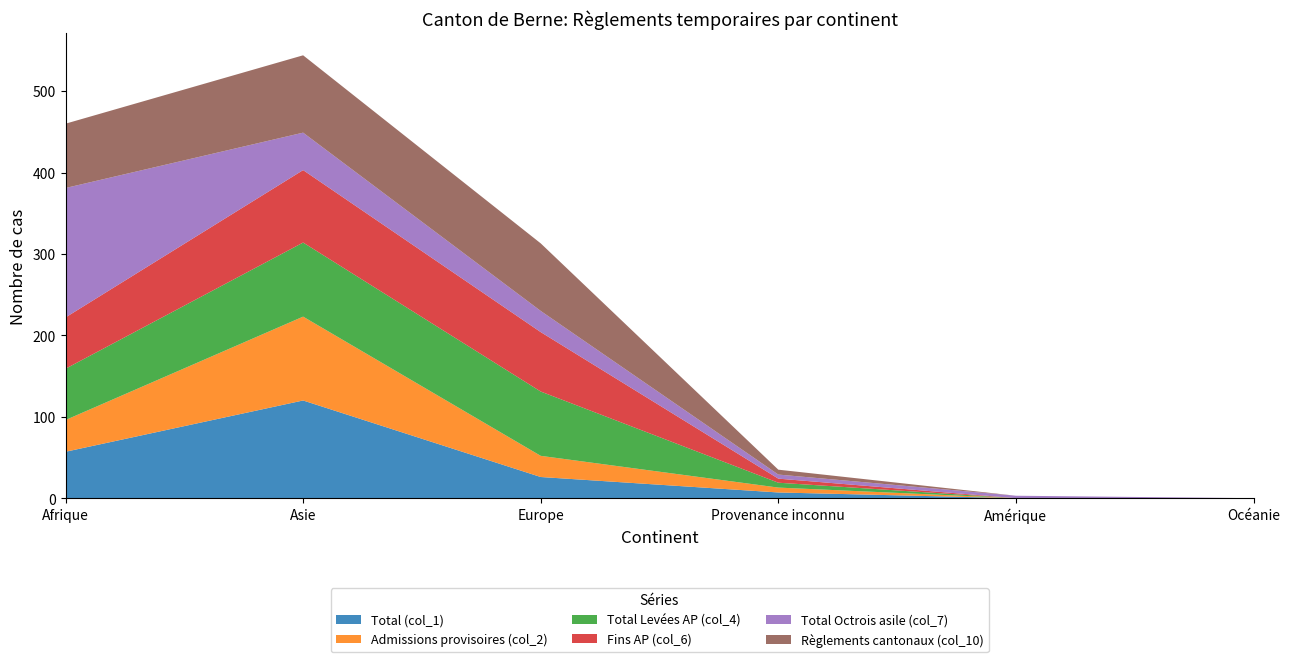

Reading right to left, what are all the values shown in this chart?

Total (col_1): Océanie=0	Amérique=0	Provenance inconnu=7	Europe=26	Asie=120	Afrique=57
Admissions provisoires (col_2): Océanie=0	Amérique=0	Provenance inconnu=6	Europe=26	Asie=103	Afrique=39
Total Levées AP (col_4): Océanie=0	Amérique=0	Provenance inconnu=6	Europe=79	Asie=91	Afrique=63
Fins AP (col_6): Océanie=0	Amérique=0	Provenance inconnu=5	Europe=73	Asie=89	Afrique=63
Total Octrois asile (col_7): Océanie=0	Amérique=3	Provenance inconnu=5	Europe=26	Asie=46	Afrique=159
Règlements cantonaux (col_10): Océanie=0	Amérique=0	Provenance inconnu=6	Europe=83	Asie=95	Afrique=79